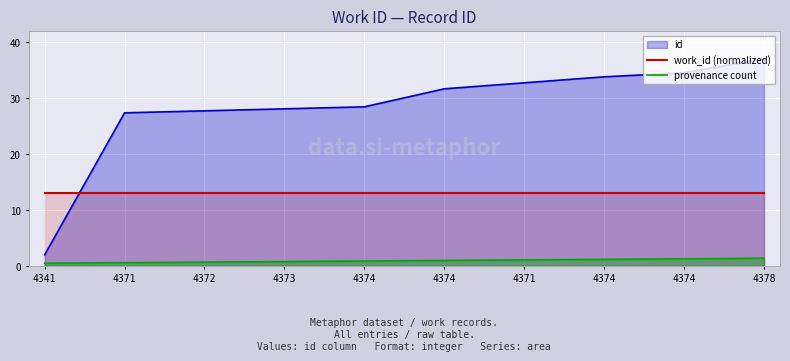

True or false: work_id (normalized) has more than 0 interior local peaks.

False